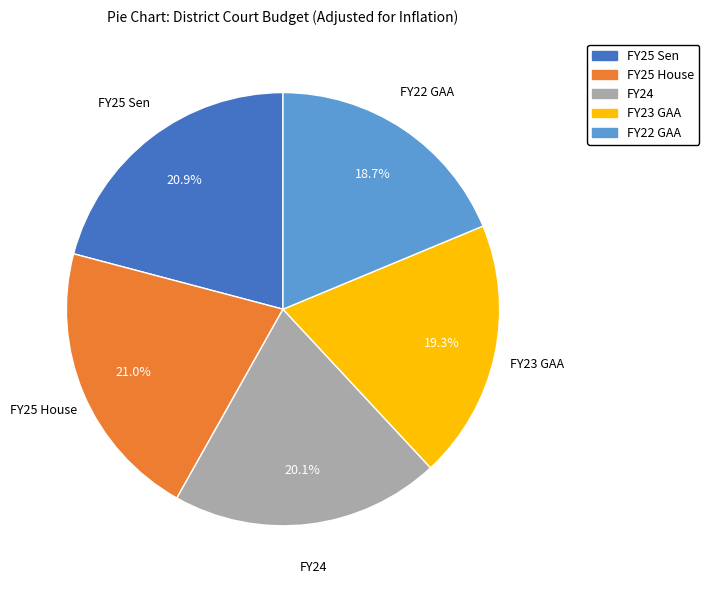

What is the ratio of the value at FY23 GAA to the value at FY22 GAA?

1.0